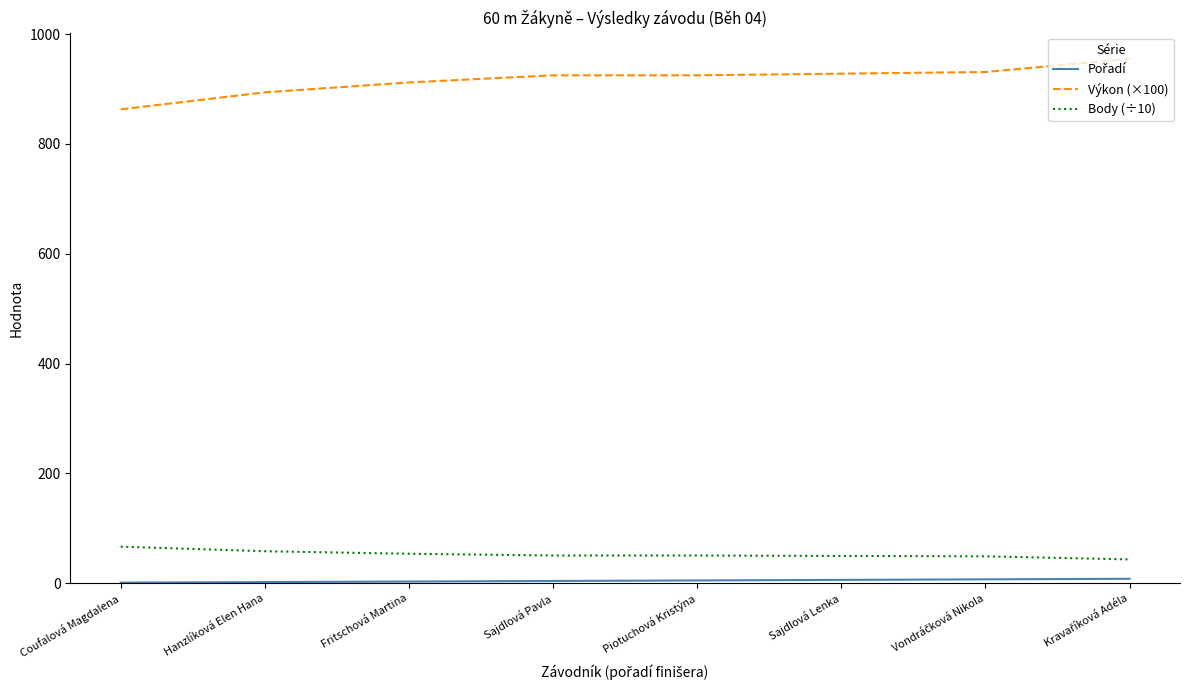

What is the difference between the maximum and minimum values in the Výkon (×100) series?

92.0